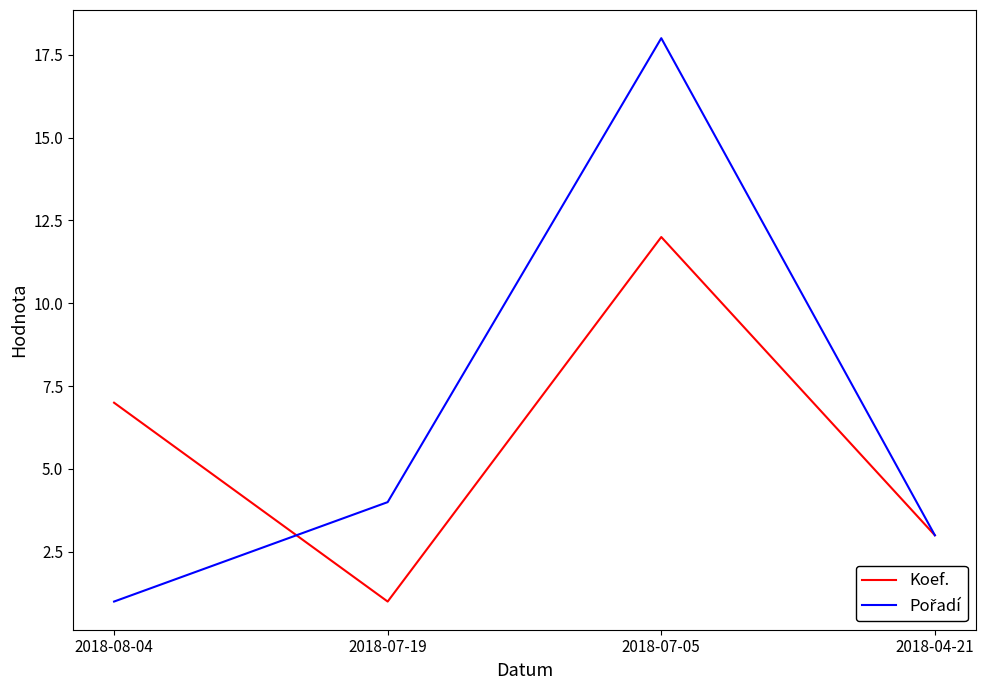

In Koef., how many points are lower than both neighbors (excluding endpoints)?

1